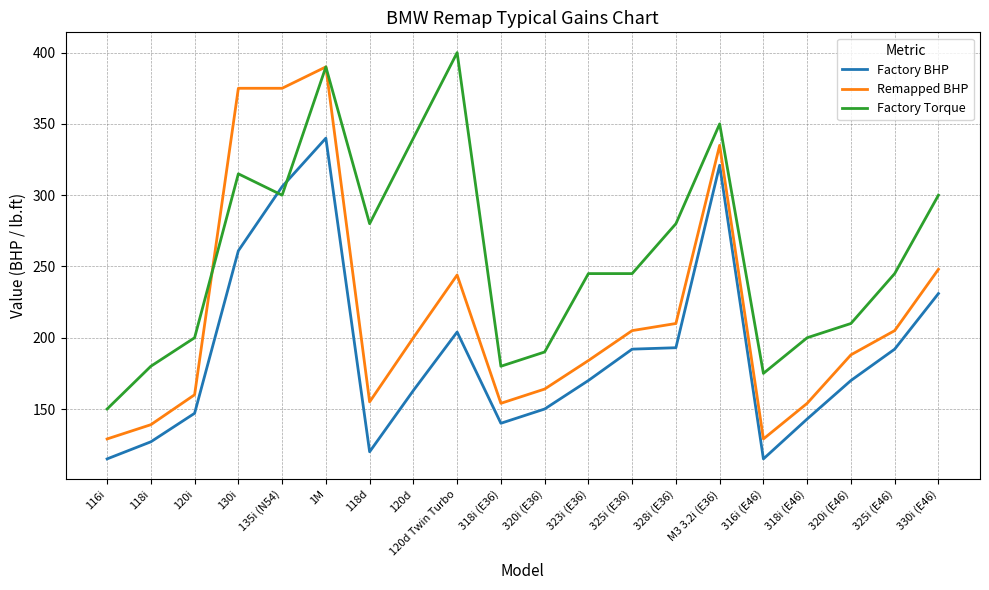

Which category has the highest value across all series?

120d Twin Turbo